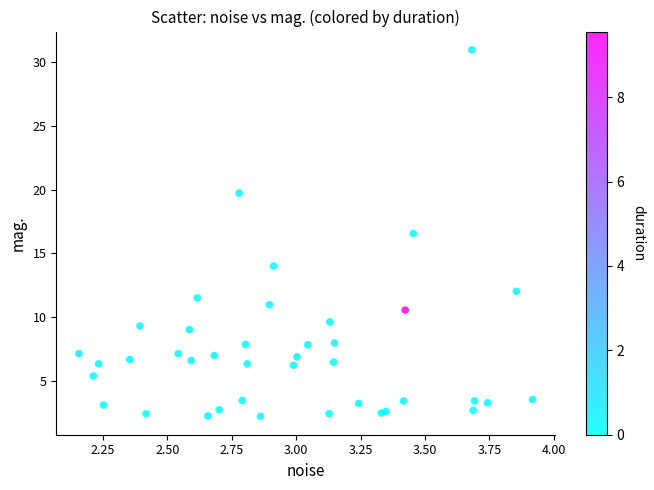

What Y value in the scatter plot is closest to 16?

16.5